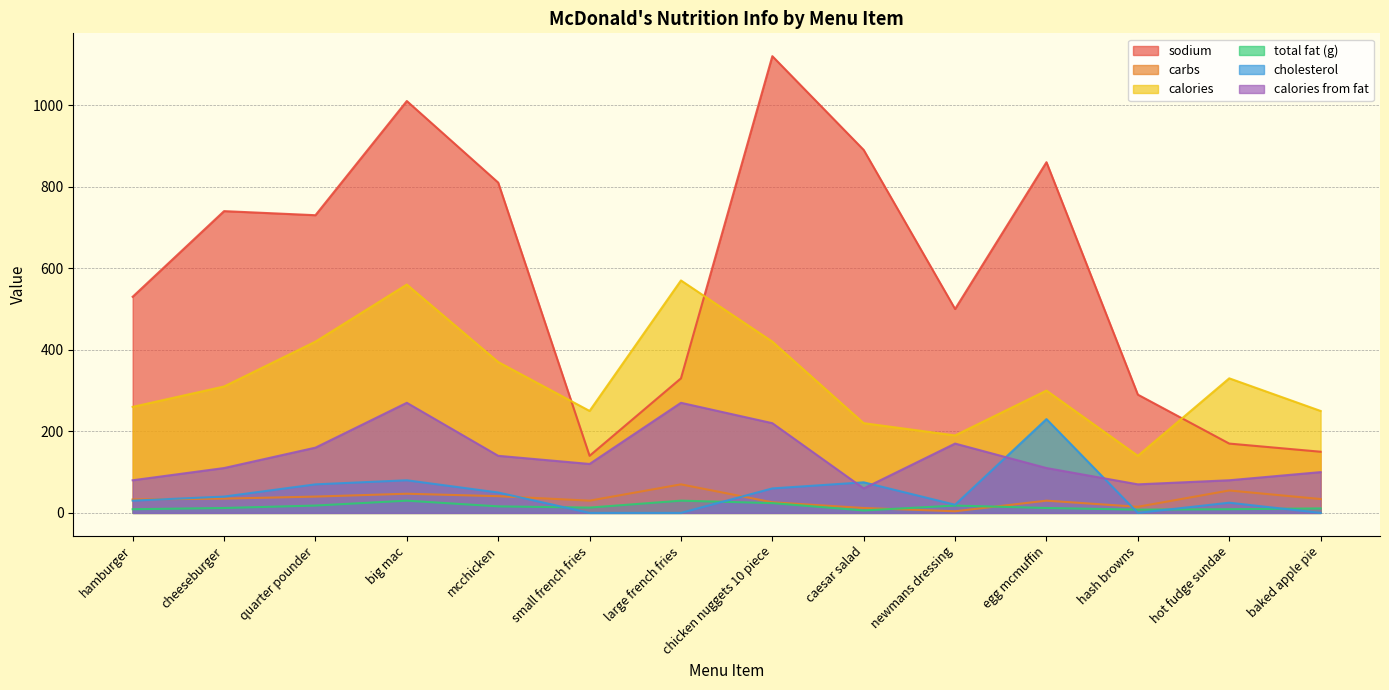

At hash browns, list the series in order from largest to smallest.

sodium, calories, calories from fat, carbs, total fat (g), cholesterol